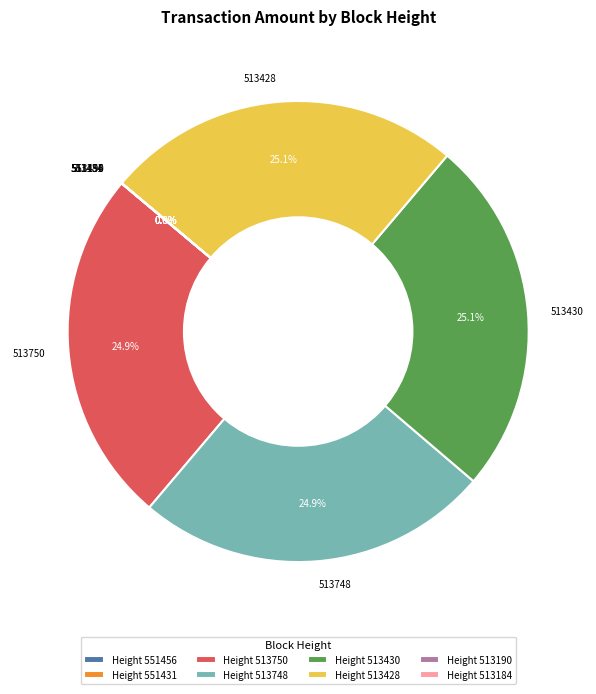

Is 513428 the majority of the pie?

No